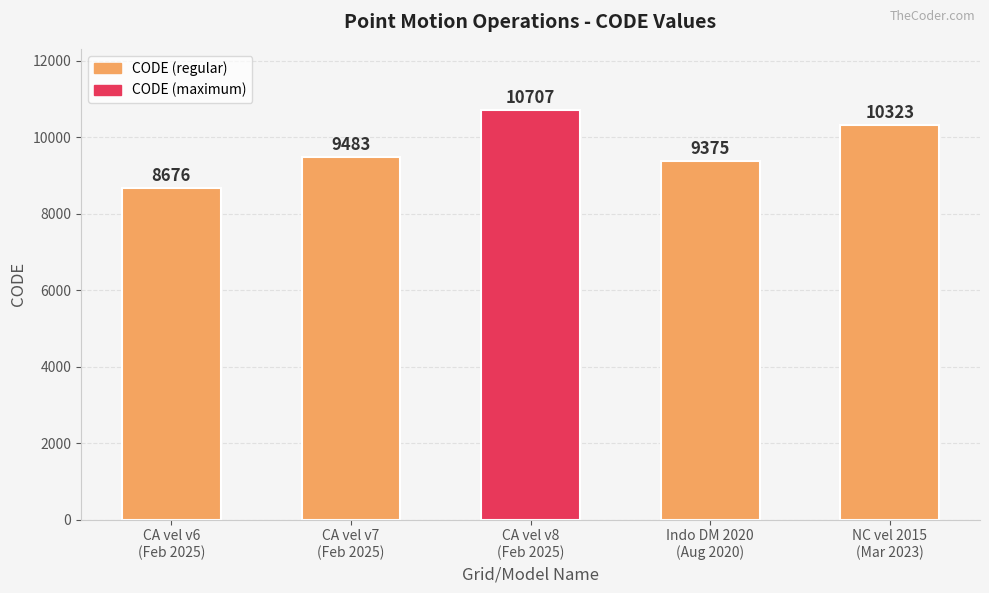

The value at NC vel 2015
(Mar 2023) is 10323. True or false?

True